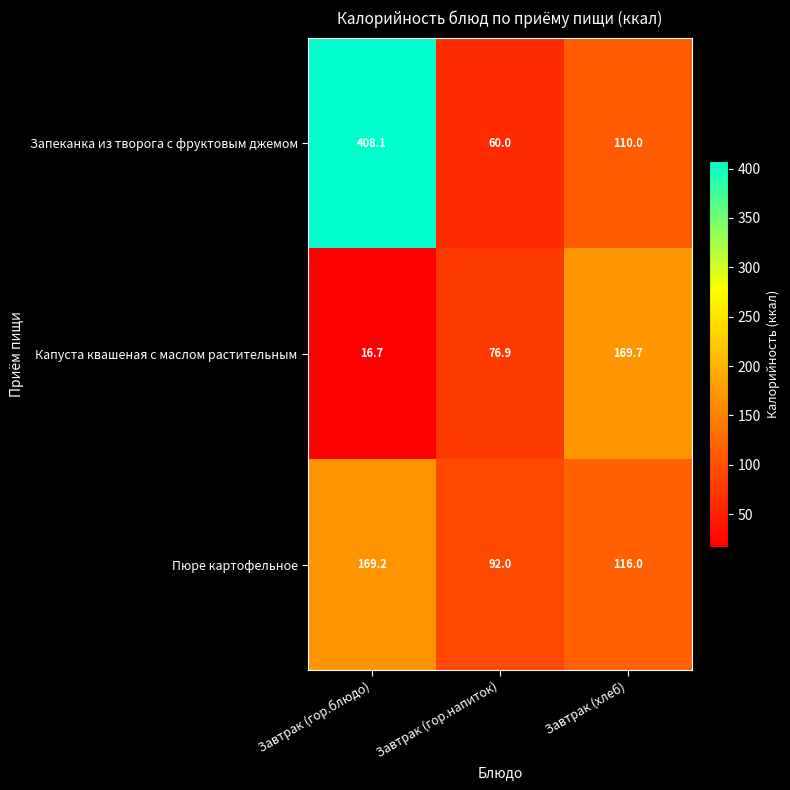

Which label corresponds to the largest value in the chart?

Завтрак (гор.блюдо)